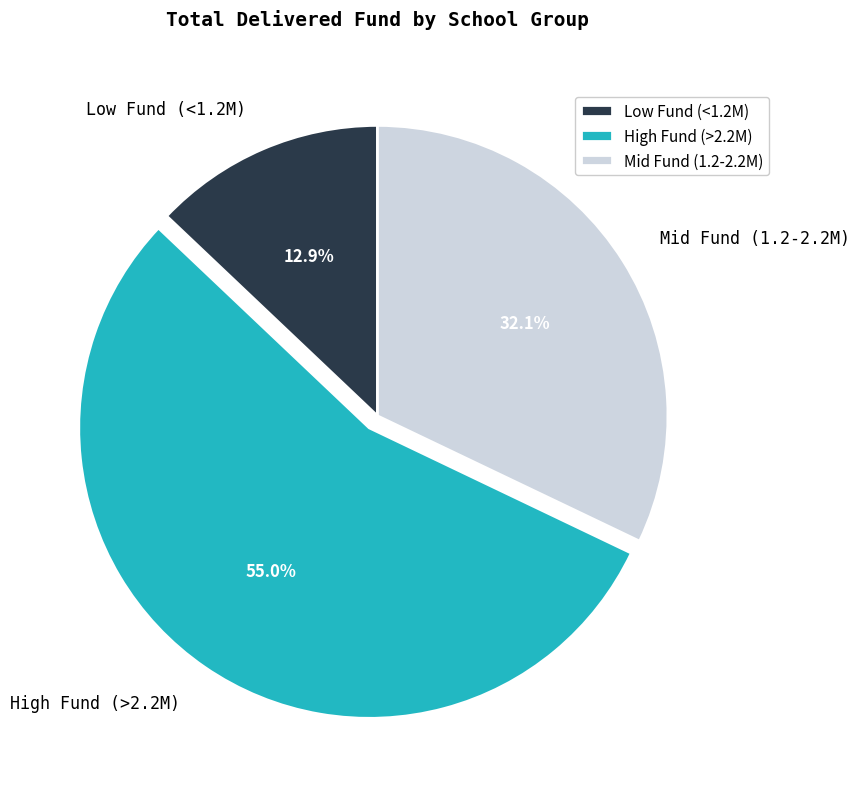

What is the total percentage of High Fund (>2.2M) and Low Fund (<1.2M)?

67.9%